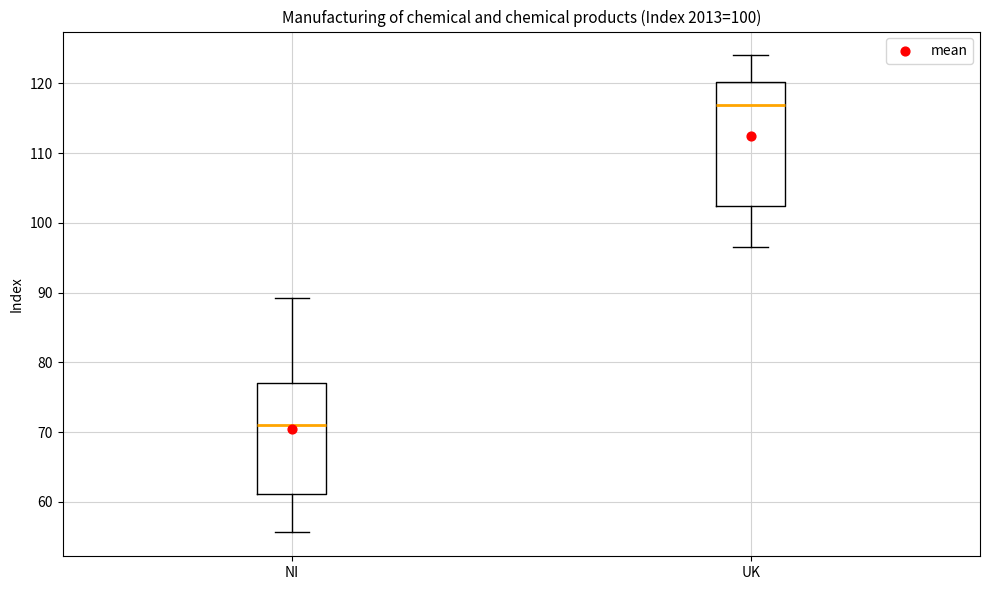

Reading left to right, transcribe this box plot: for each box, give where its median line is, the range the box spans, and where its two whiskers end, as read against the y-axis. The values are not printed on the chart, so give them approximately, as read against the axis.

NI: median 71, box 61 to 77, whiskers 56 to 89
UK: median 117, box 102 to 120, whiskers 97 to 124